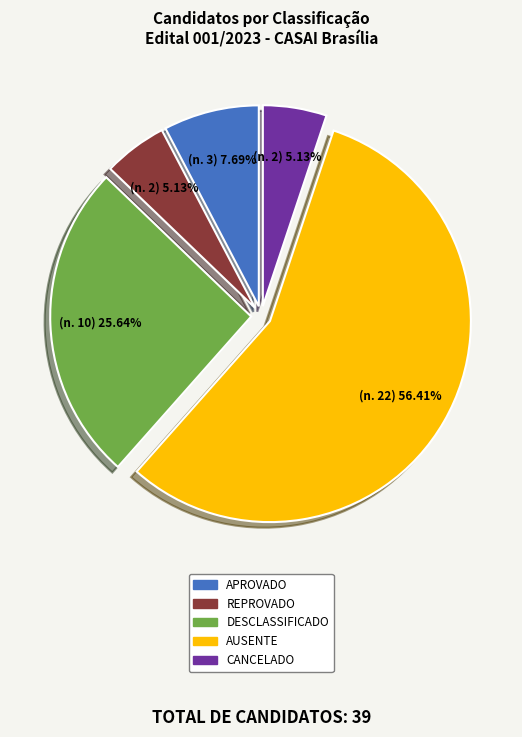

To the nearest percent, what percentage of the pie is APROVADO?

8%